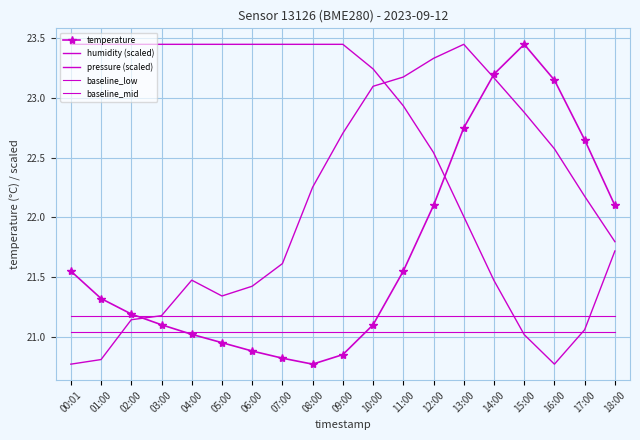

At which category is the sum across all series the highest?

13:00